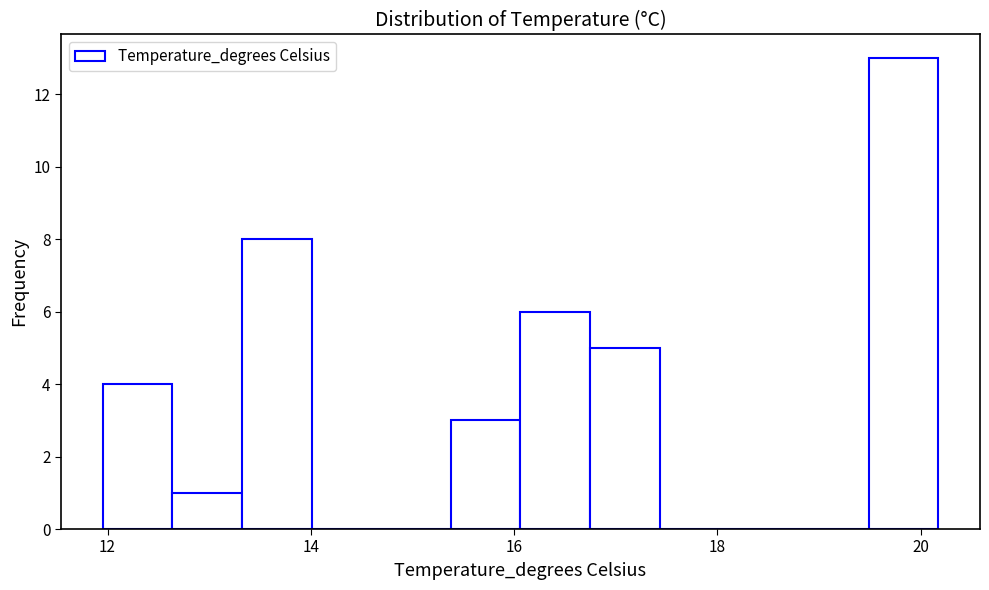

Read against the x-axis, roughly where is the centre of the tallest bar?

19.8